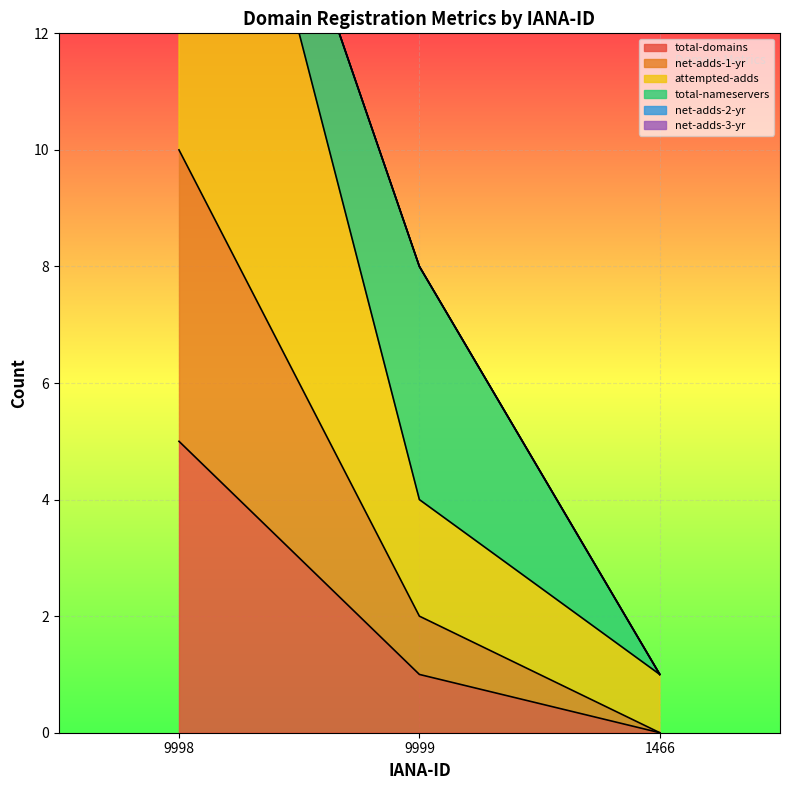

How many categories are shown in the chart?

3